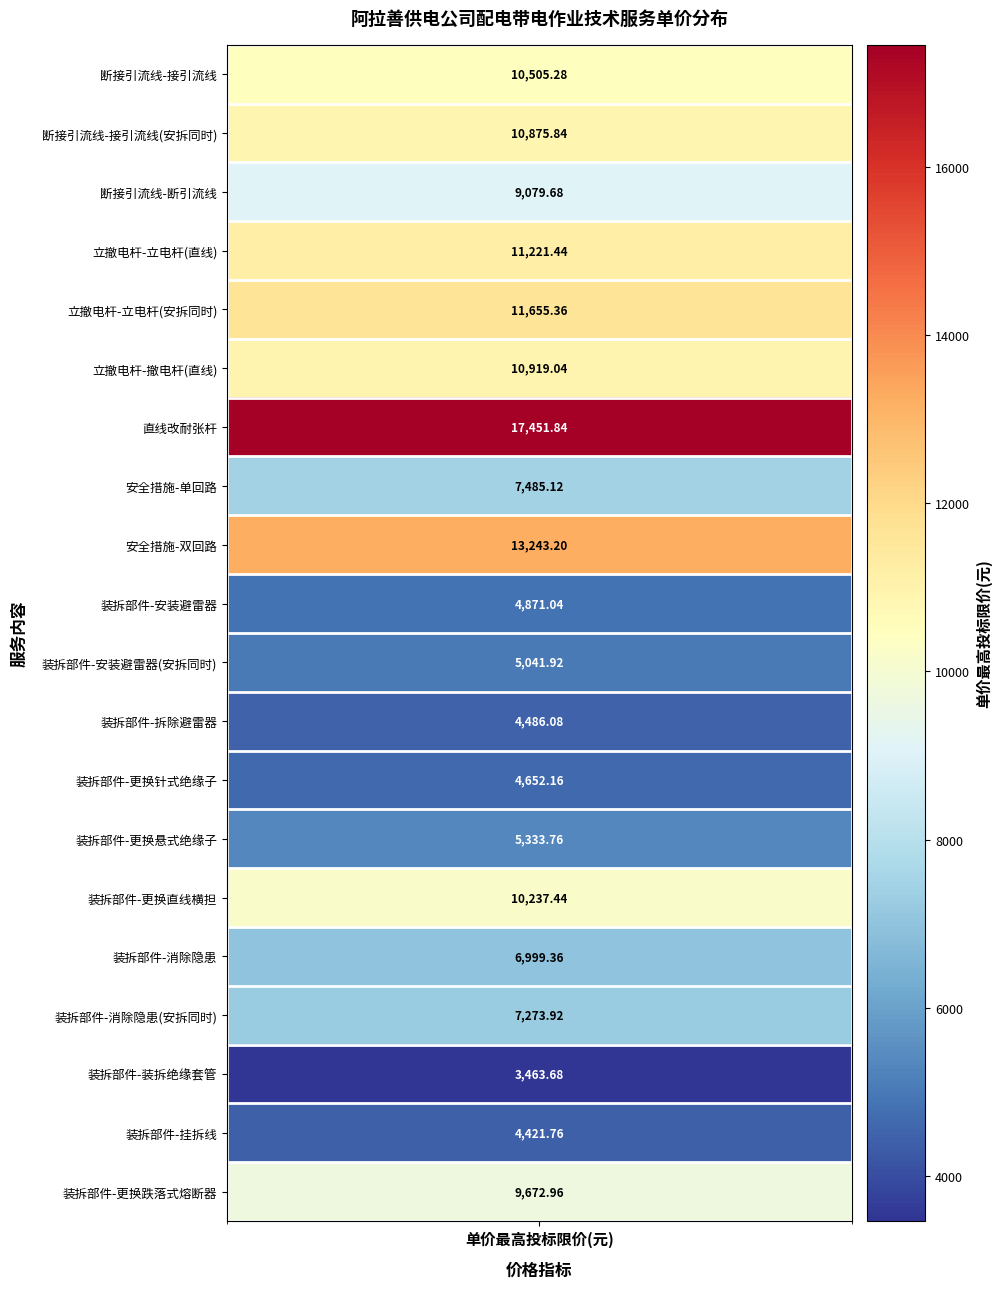

How many values are below 9079?

10